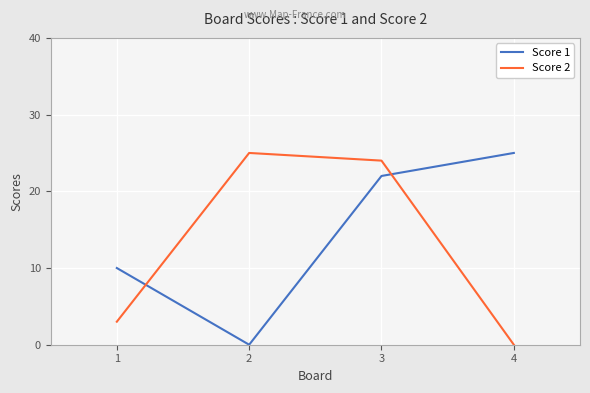

Which category has the highest value in the Score 1 series?

4